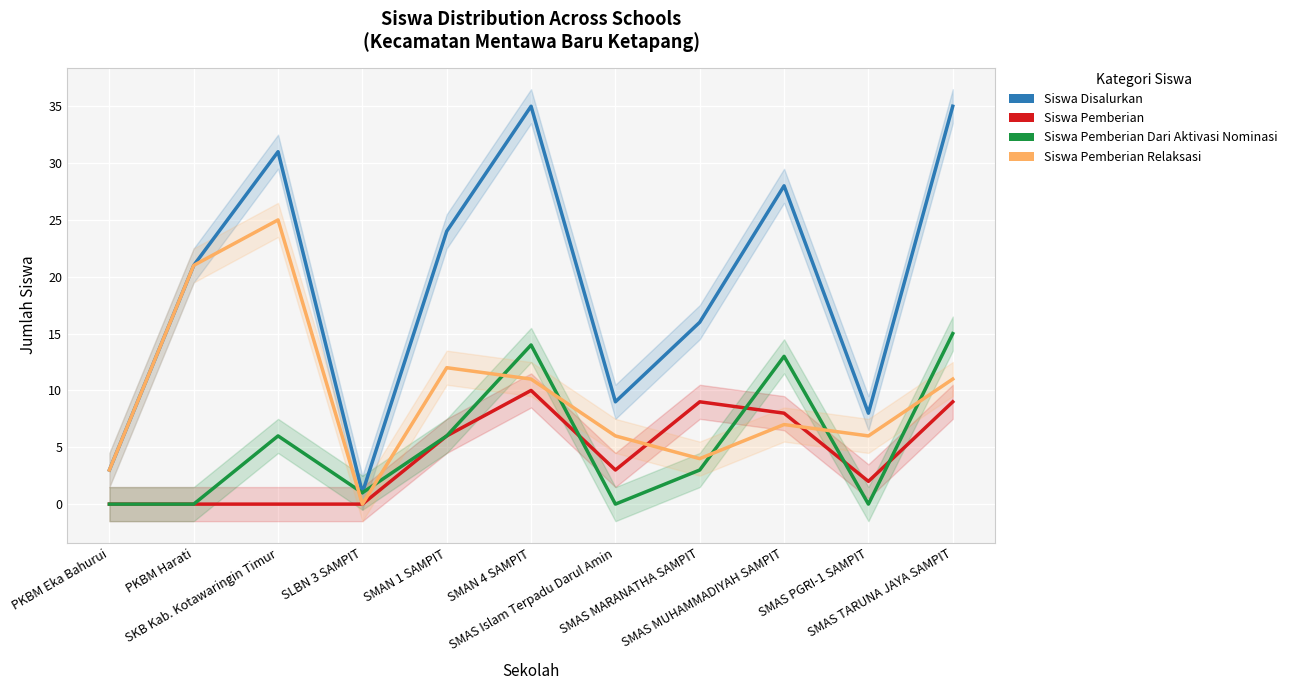

What are all the series names shown in the legend?

Siswa Disalurkan, Siswa Pemberian, Siswa Pemberian Dari Aktivasi Nominasi, Siswa Pemberian Relaksasi